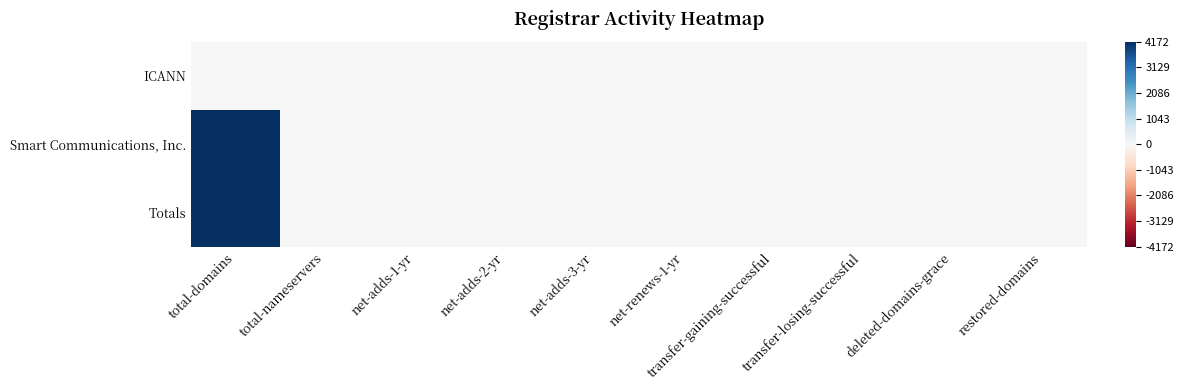

At how many categories does at least one series exceed 1793?

1